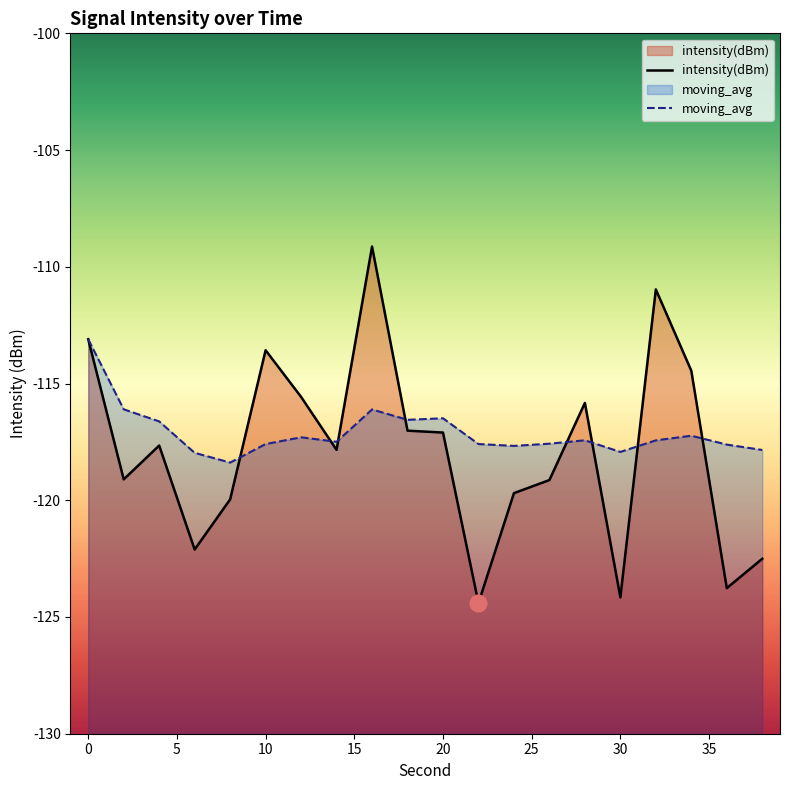

What is the average value of the moving_avg series?

-117.1